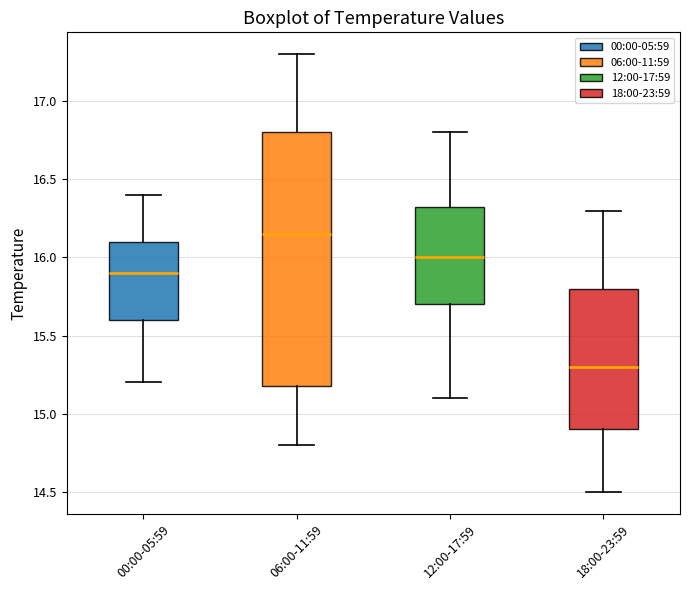

Which box has the lowest median line?

18:00-23:59